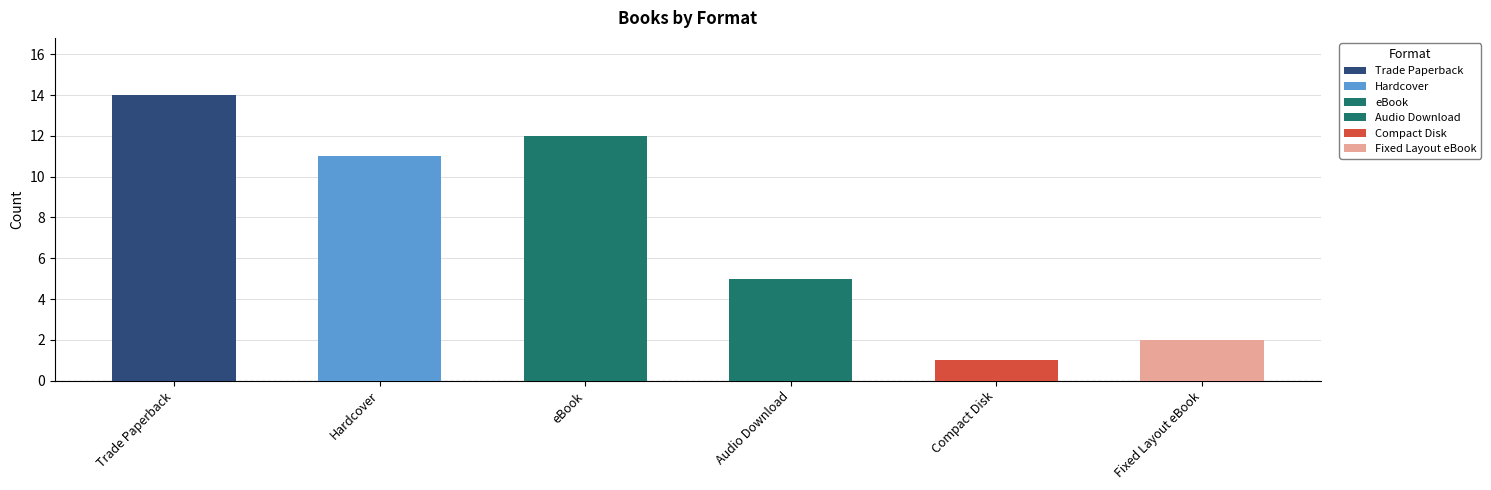

Reading left to right, transcribe all the data shown in this chart.

Trade Paperback=14	Hardcover=11	eBook=12	Audio Download=5	Compact Disk=1	Fixed Layout eBook=2